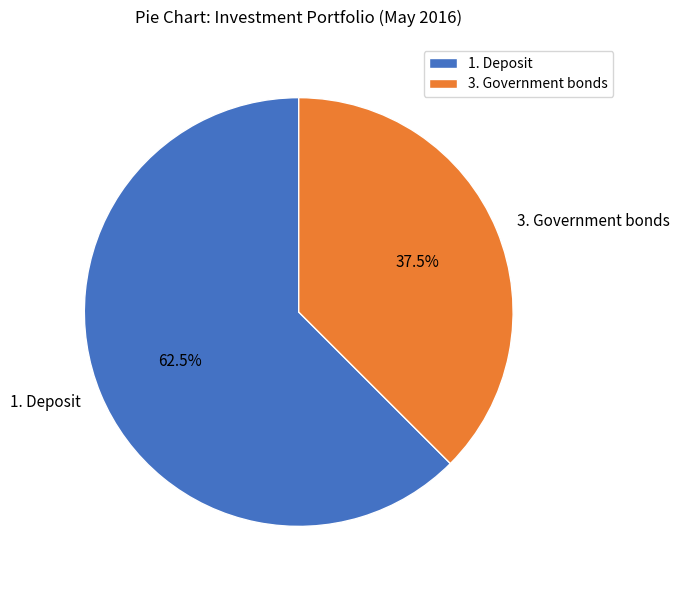

To the nearest percent, what is the difference between the largest and smallest slice percentages?

25%